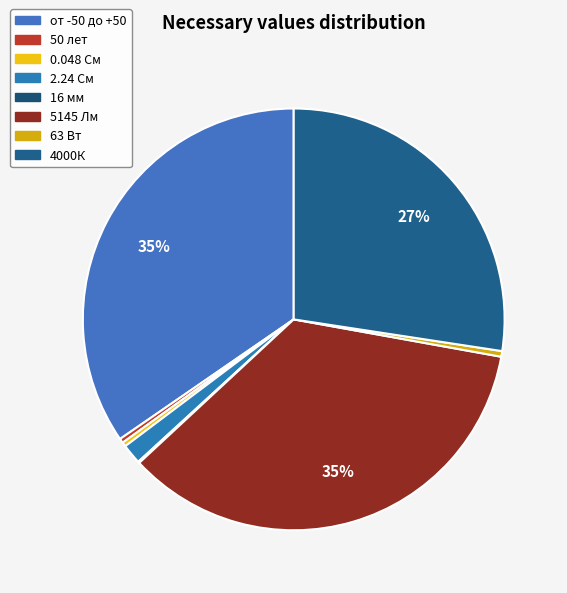

To the nearest percent, what is the difference between the 0.048 См and 2.24 См slice percentages?

1%